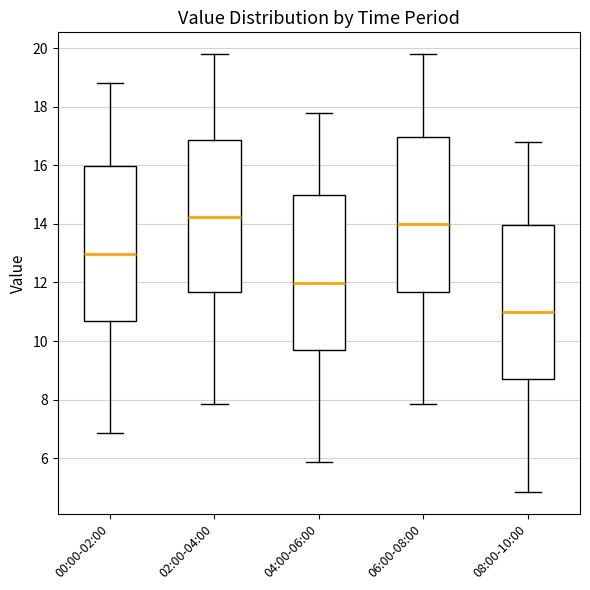

Where is the upper edge of the box for 02:00-04:00 on the y-axis? The values are not printed on the chart, so give them approximately, as read against the axis.

16.8